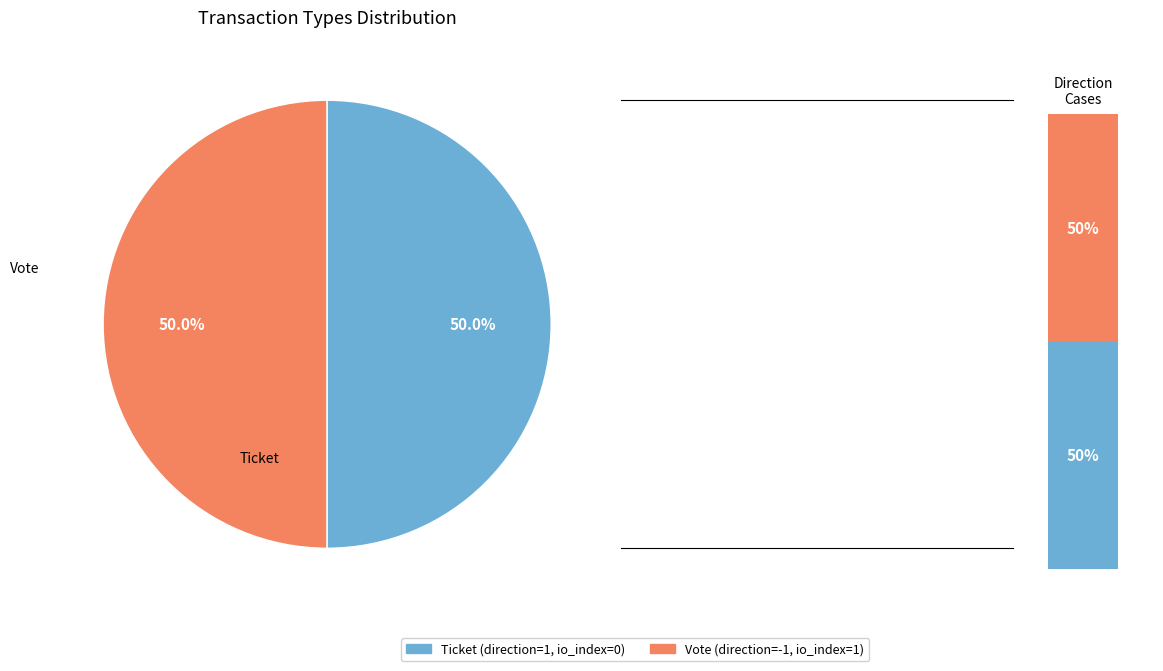

What is the majority slice?

Vote